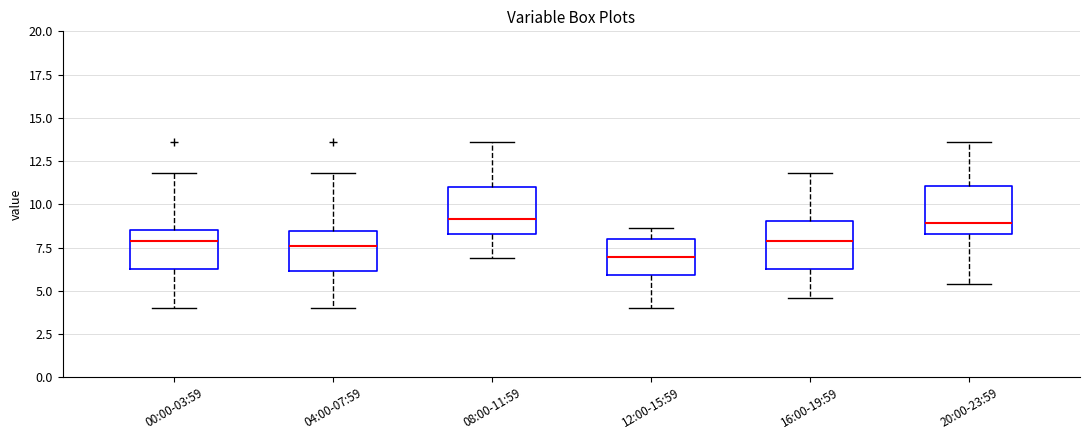

Reading left to right, read every box against the y-axis: the position of its median line, the range the box covers, and the ends of its whiskers. The values are not printed on the chart, so give them approximately, as read against the axis.

00:00-03:59: median 8.0, box 6.5 to 8.5, whiskers 4.0 to 12.0
04:00-07:59: median 7.5, box 6.0 to 8.5, whiskers 4.0 to 12.0
08:00-11:59: median 9.0, box 8.5 to 11.0, whiskers 7.0 to 13.5
12:00-15:59: median 7.0, box 6.0 to 8.0, whiskers 4.0 to 8.5
16:00-19:59: median 8.0, box 6.5 to 9.0, whiskers 4.5 to 12.0
20:00-23:59: median 9.0, box 8.5 to 11.0, whiskers 5.5 to 13.5